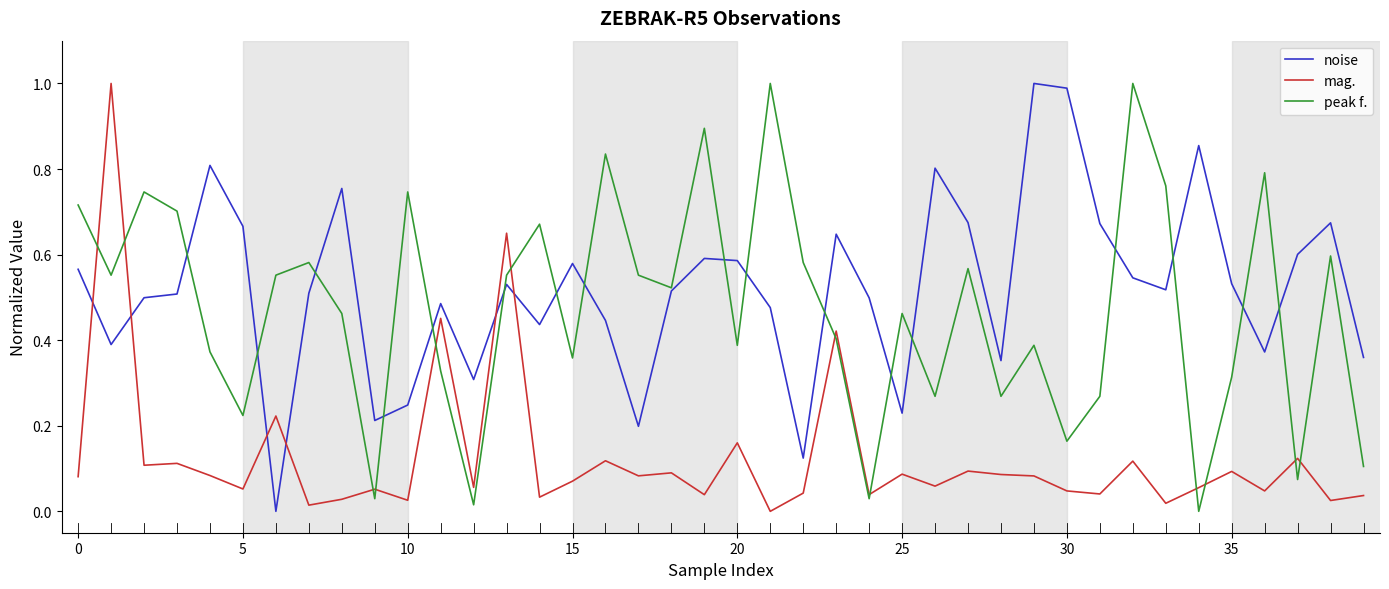

Count the number of categories in the chart.

40